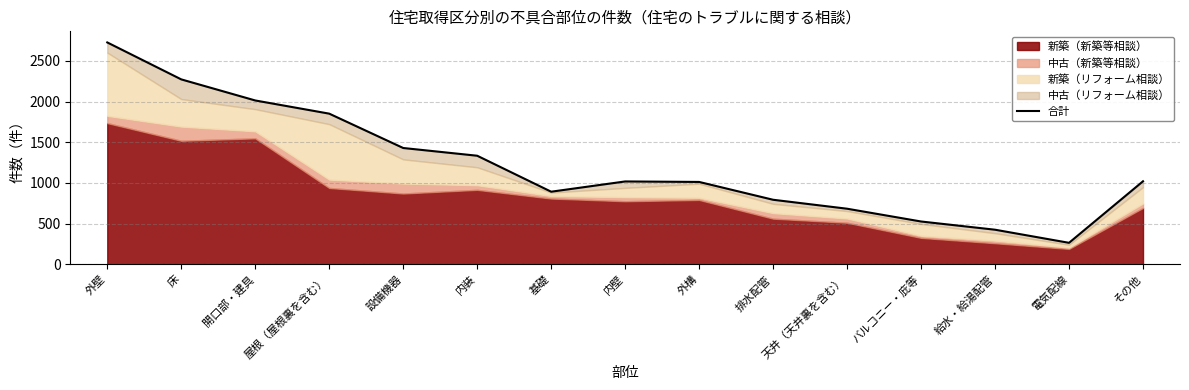

Approximately how many times larger is the value at バルコニー・庇等 compared to その他?

0.5